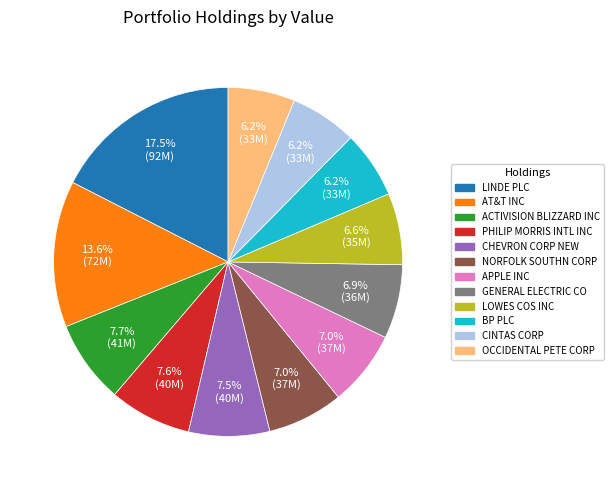

Does LINDE PLC account for over 50% of the chart?

No